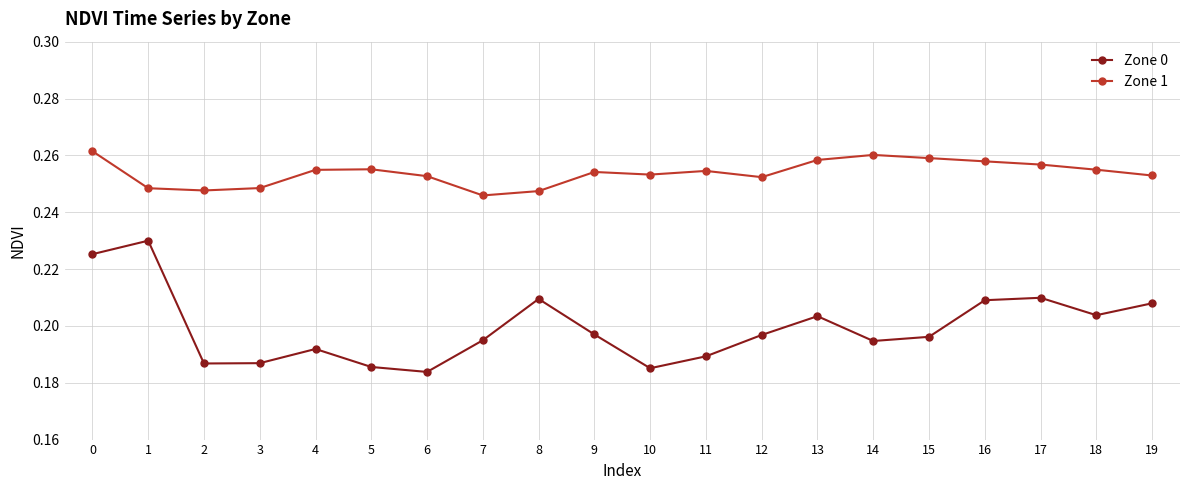

At which label does Zone 0 reach its minimum?

6